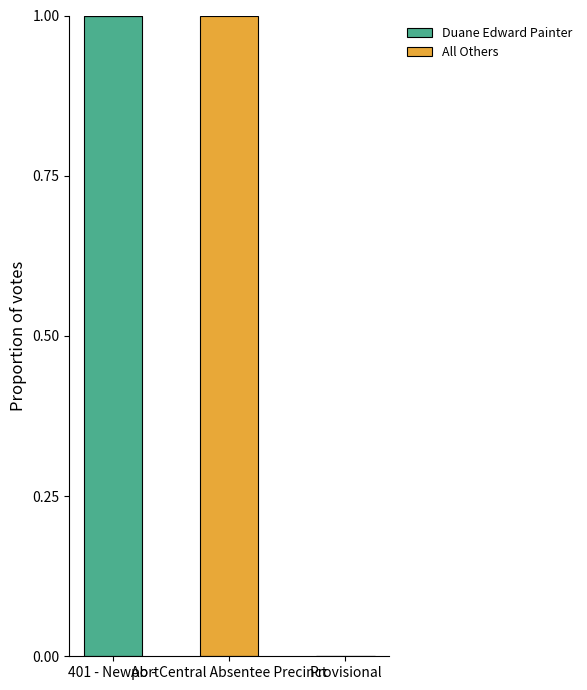

What is the sum of all Duane Edward Painter values?

1